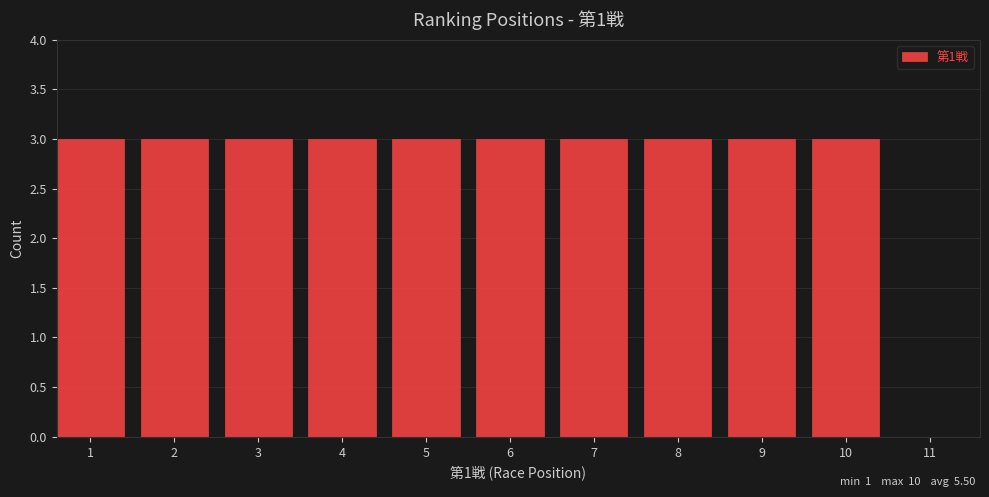

Reading left to right, extract all data points from this chart.

1=3	2=3	3=3	4=3	5=3	6=3	7=3	8=3	9=3	10=3	11=0